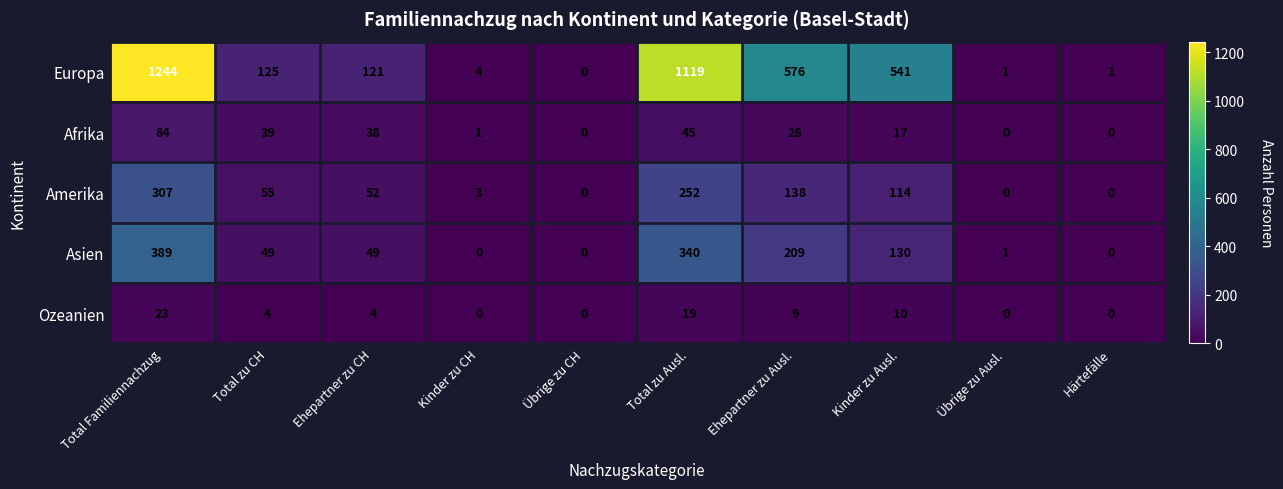

True or false: Amerika has a value of 0 at Übrige zu CH.

True